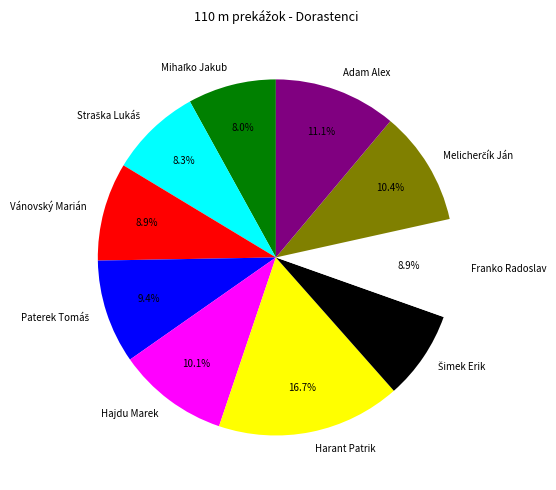

Is the sum of Harant Patrik and Hajdu Marek greater than half?

No